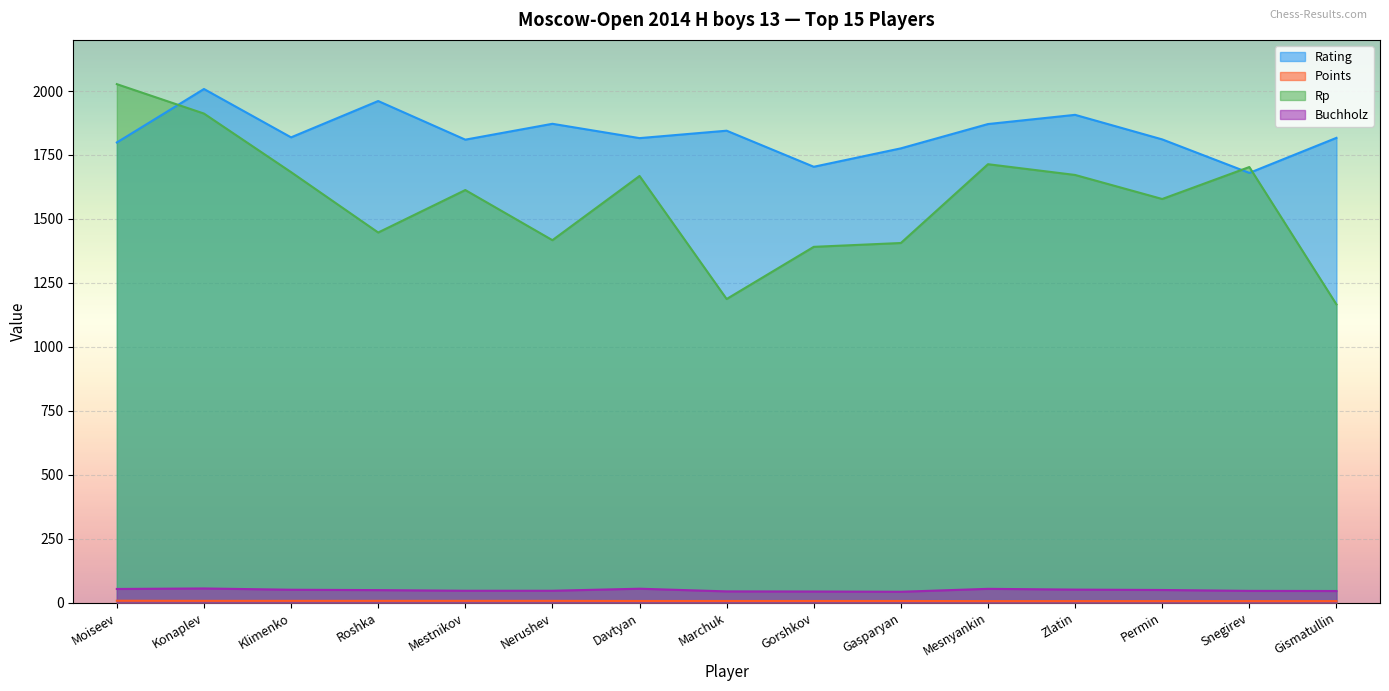

Which series has the widest spread of values?

Rp